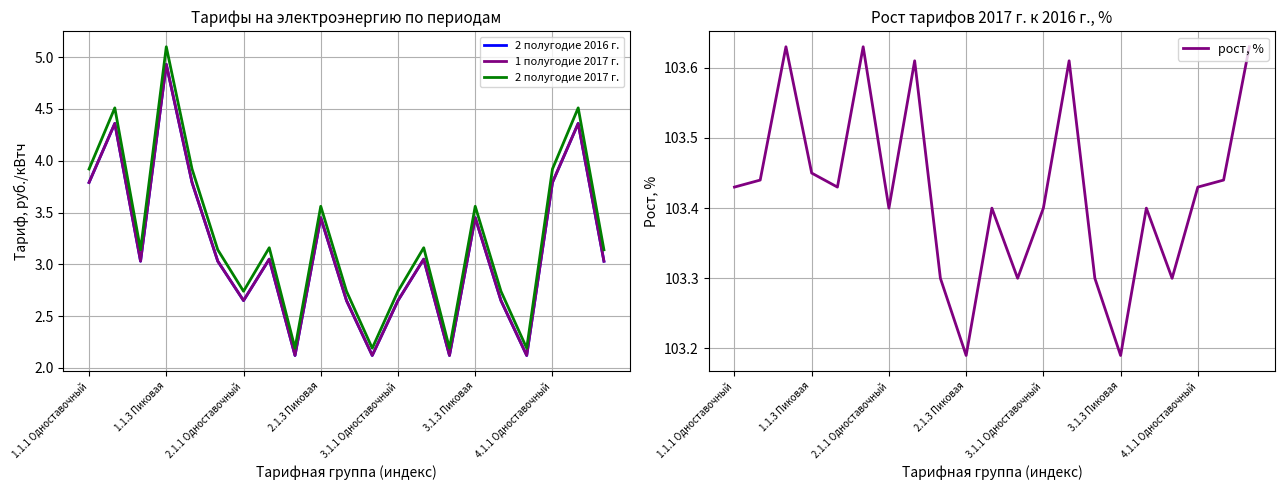

Reading left to right, extract all data points from this chart.

2 полугодие 2016 г.: 3.8	4.4	3.0	4.9	3.8	3.0	2.6	3.0	2.1	3.5	2.6	2.1	2.6	3.0	2.1	3.5	2.6	2.1	3.8	4.4	3.0
1 полугодие 2017 г.: 3.8	4.4	3.0	4.9	3.8	3.0	2.6	3.0	2.1	3.5	2.6	2.1	2.6	3.0	2.1	3.5	2.6	2.1	3.8	4.4	3.0
2 полугодие 2017 г.: 3.9	4.5	3.1	5.1	3.9	3.1	2.7	3.2	2.2	3.6	2.7	2.2	2.7	3.2	2.2	3.6	2.7	2.2	3.9	4.5	3.1
рост, %: 103.4	103.4	103.6	103.5	103.4	103.6	103.4	103.6	103.3	103.2	103.4	103.3	103.4	103.6	103.3	103.2	103.4	103.3	103.4	103.4	103.6